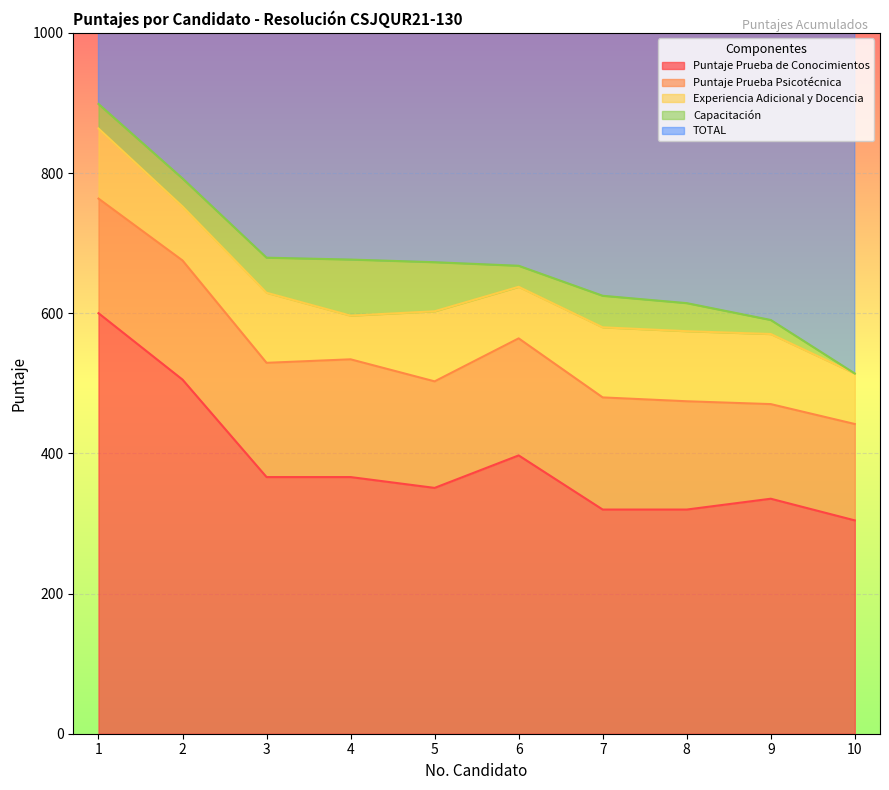

True or false: Puntaje Prueba Psicotécnica and Experiencia Adicional y Docencia cross at least once.

False